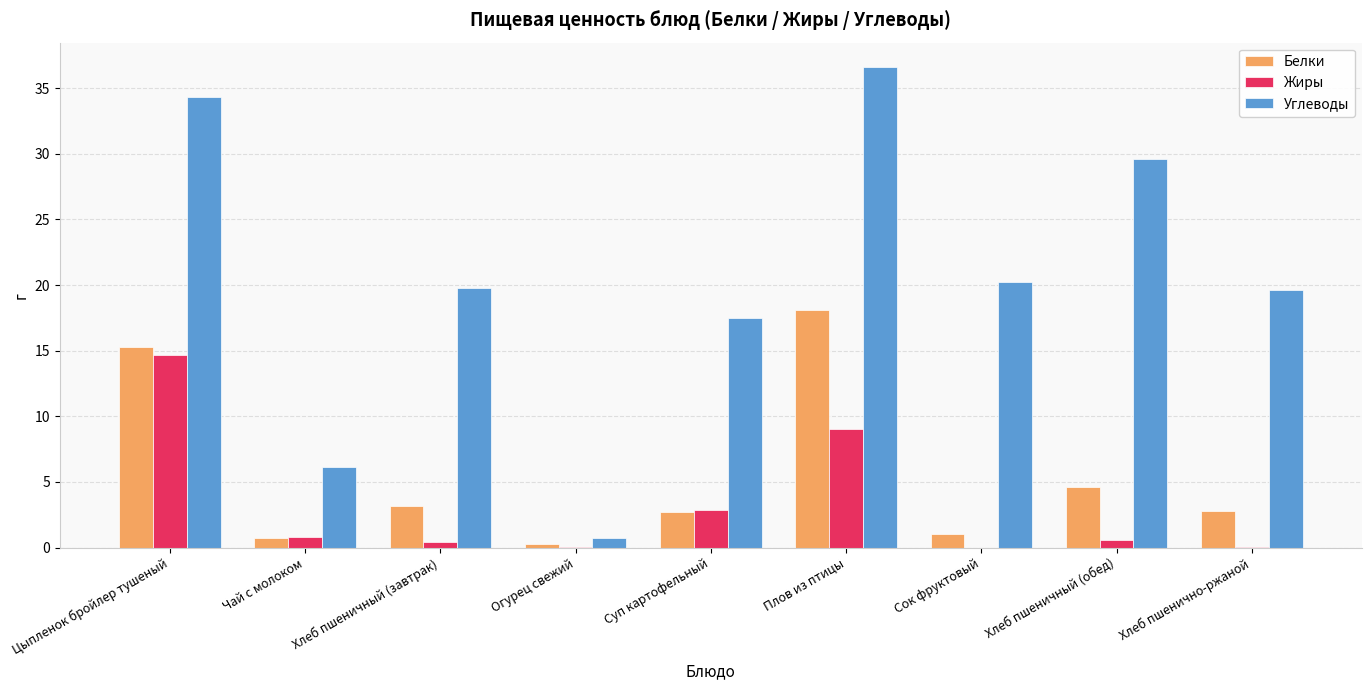

Which series changed the most between Плов из птицы and Хлеб пшеничный (обед)?

Белки